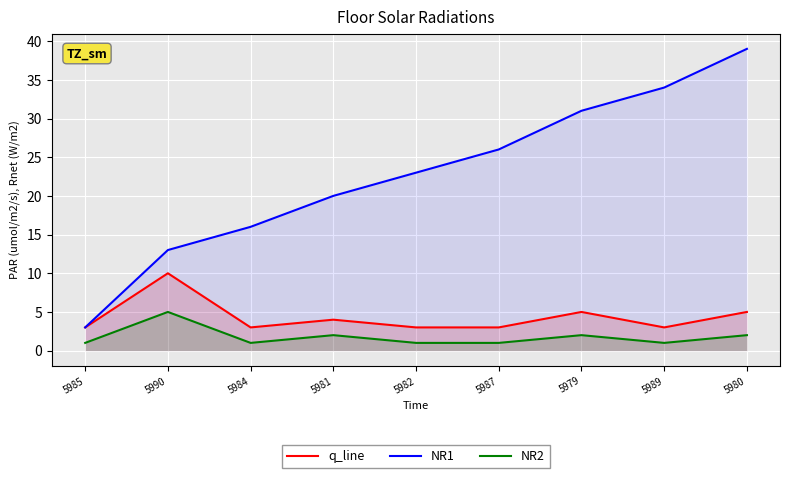

Where is q_line nearest to the value 6?

5979